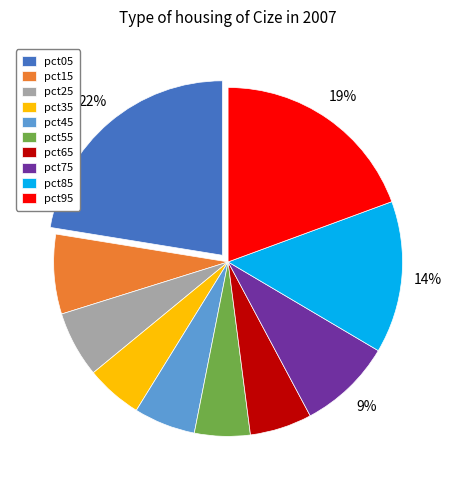

To the nearest percent, what is the difference between the pct55 and pct65 slice percentages?

1%